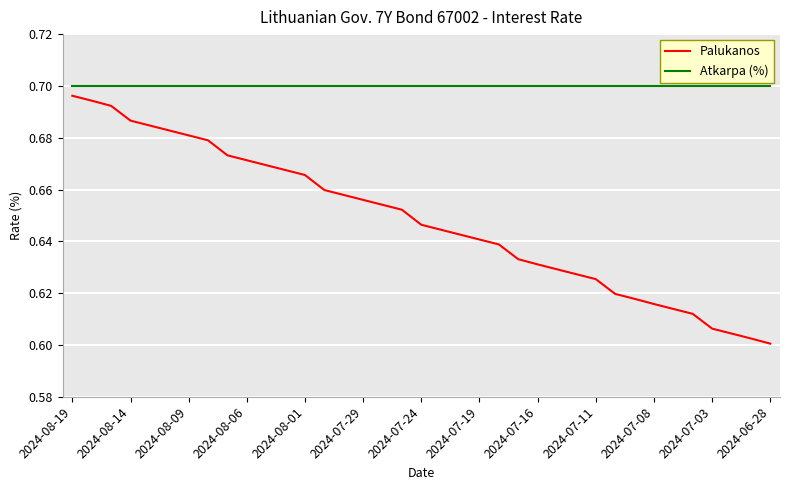

Which series has the widest spread of values?

Palukanos